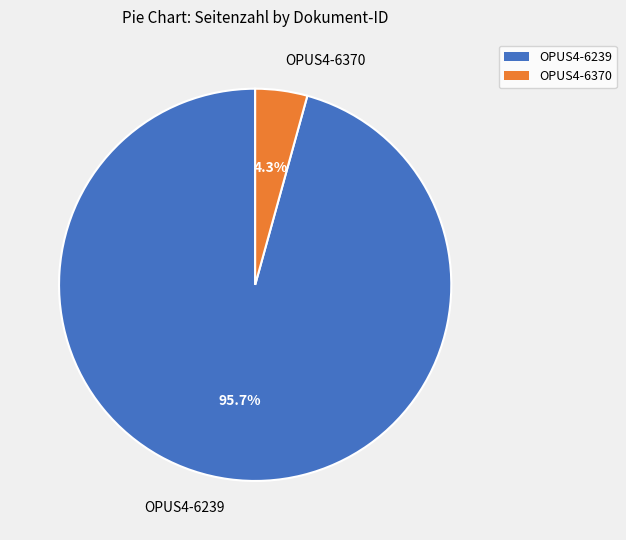

To the nearest percent, what portion does OPUS4-6370 represent?

4%